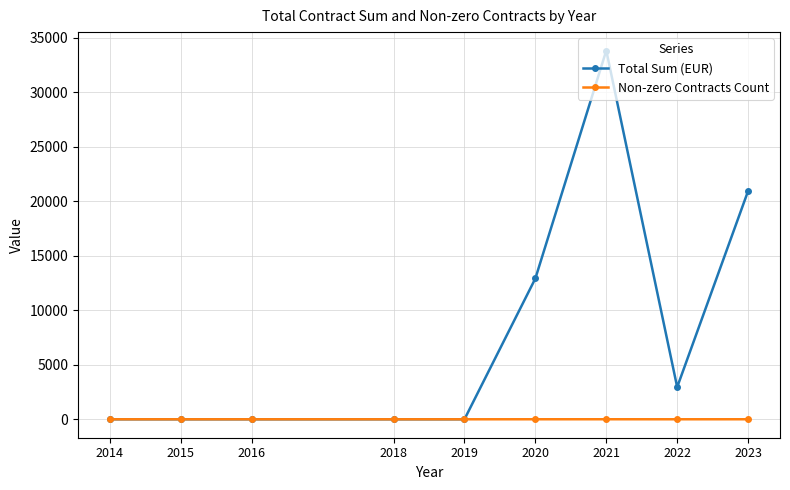

Is the value of Non-zero Contracts Count at 2014 greater than the value of Total Sum (EUR) at 2020?

No